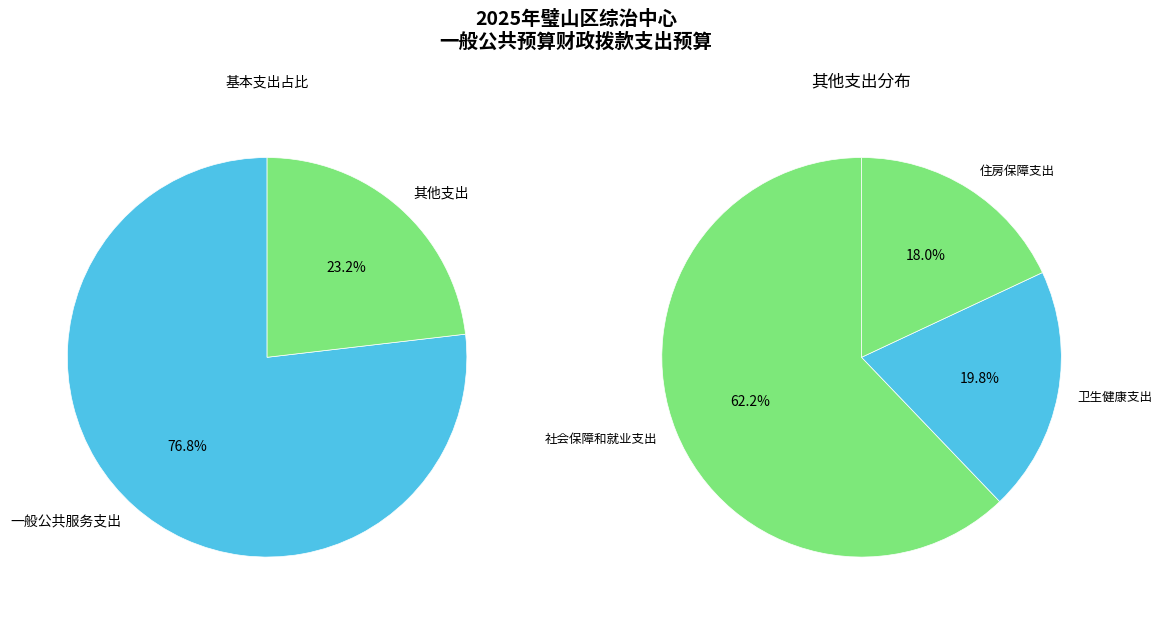

Is it true that 社会保障和就业支出 is 20% of the pie?

False